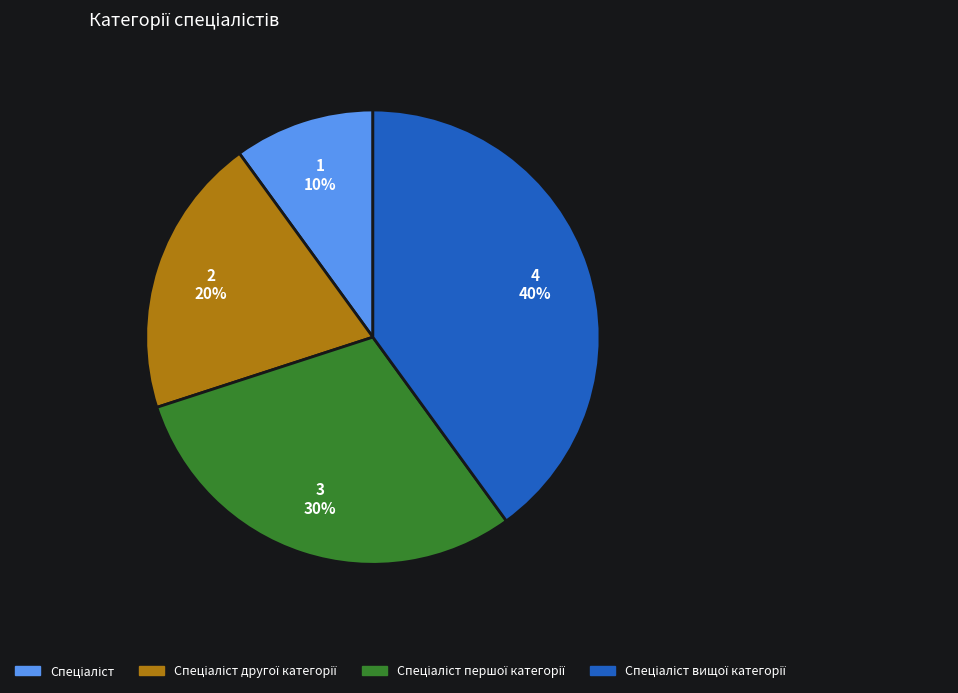

Is there any slice that represents more than half of the pie?

No